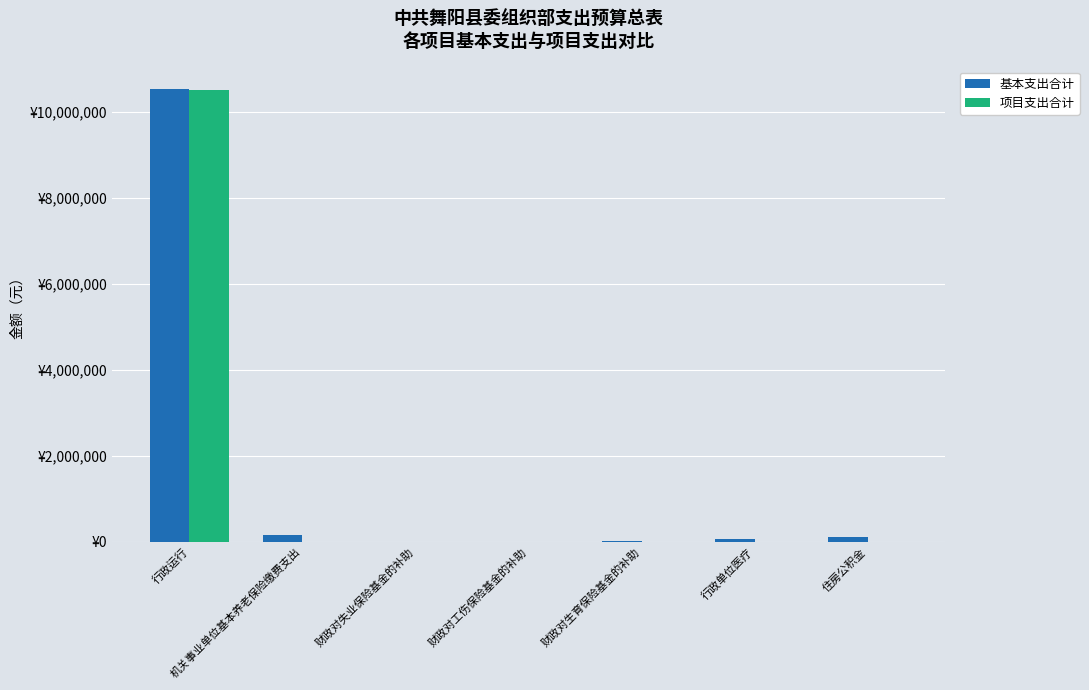

Are the bars horizontal?

No